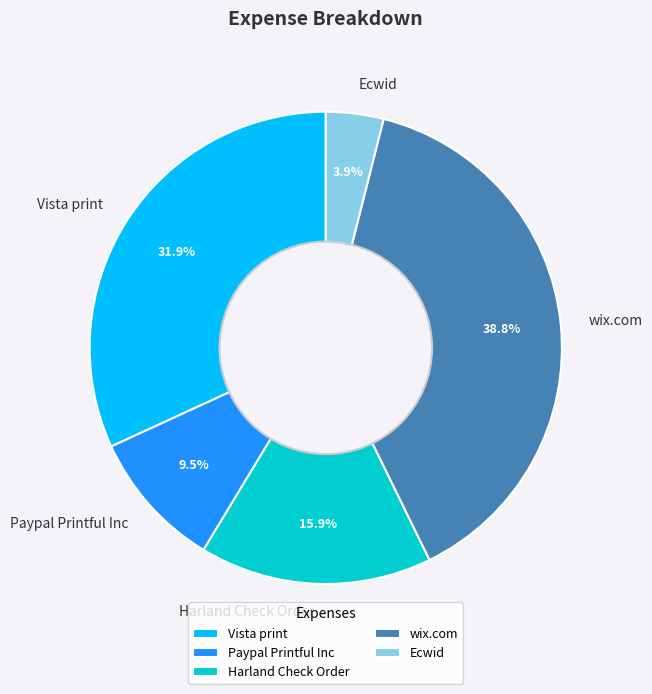

Which category has the biggest portion of the pie?

wix.com